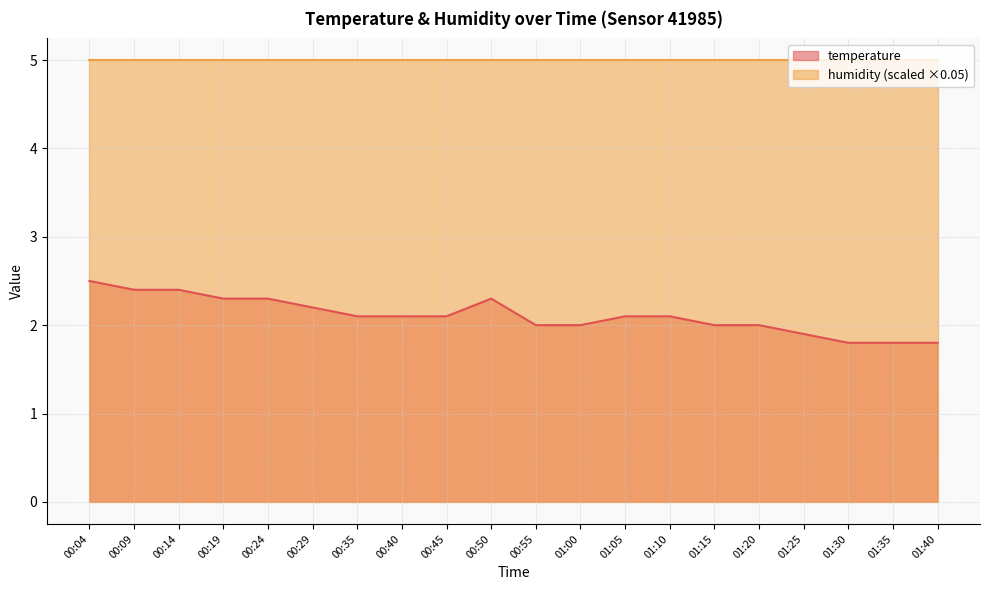

Reading left to right, what are all the values shown in this chart?

2.5	2.4	2.4	2.3	2.3	2.2	2.1	2.1	2.1	2.3	2.0	2.0	2.1	2.1	2.0	2.0	1.9	1.8	1.8	1.8